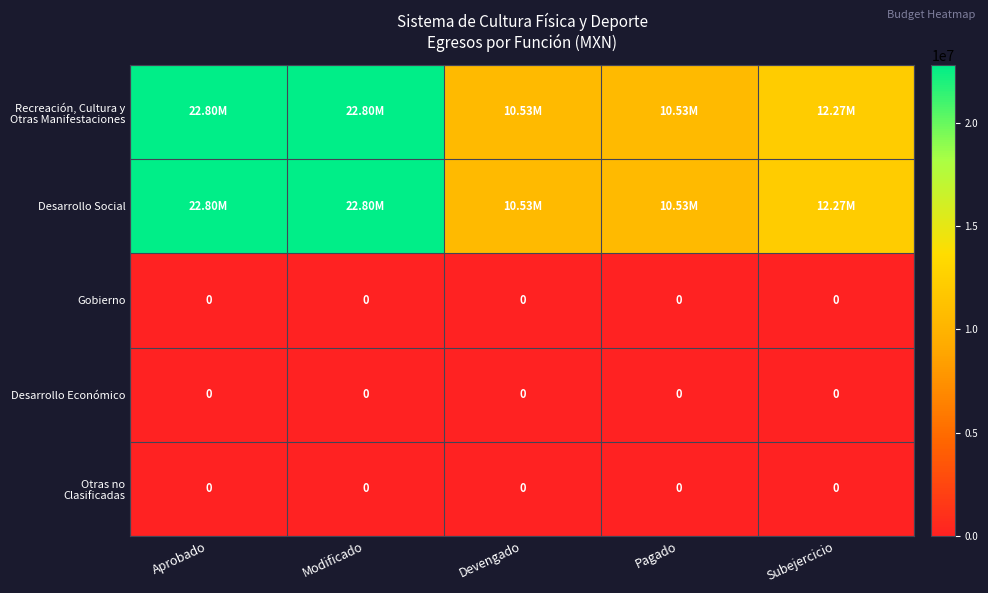

What is the difference between the maximum and minimum values in the Desarrollo Social series?

12274898.3